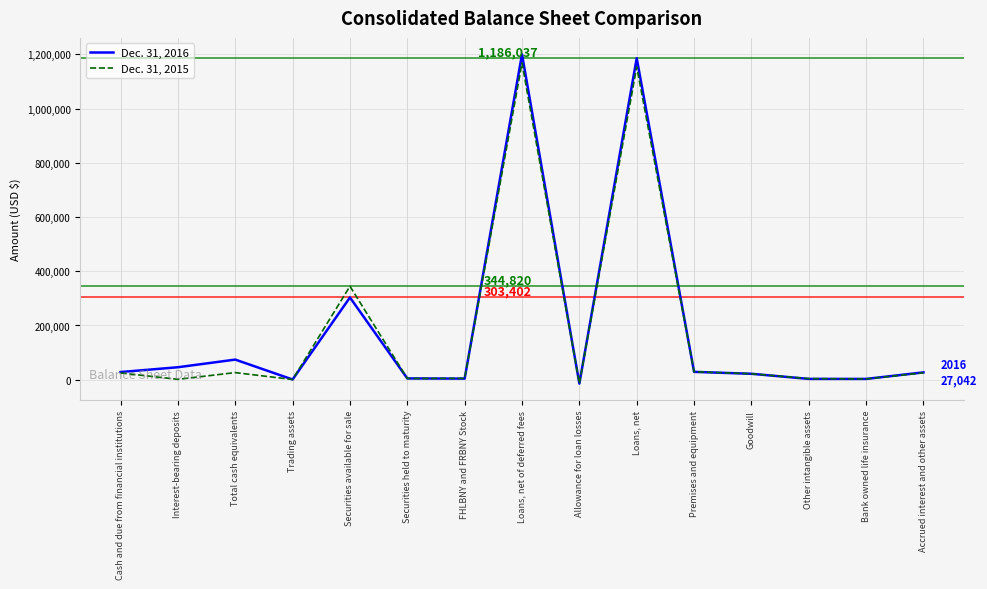

What is the difference between the Dec. 31, 2015 values at Allowance for loan losses and Other intangible assets?

18191